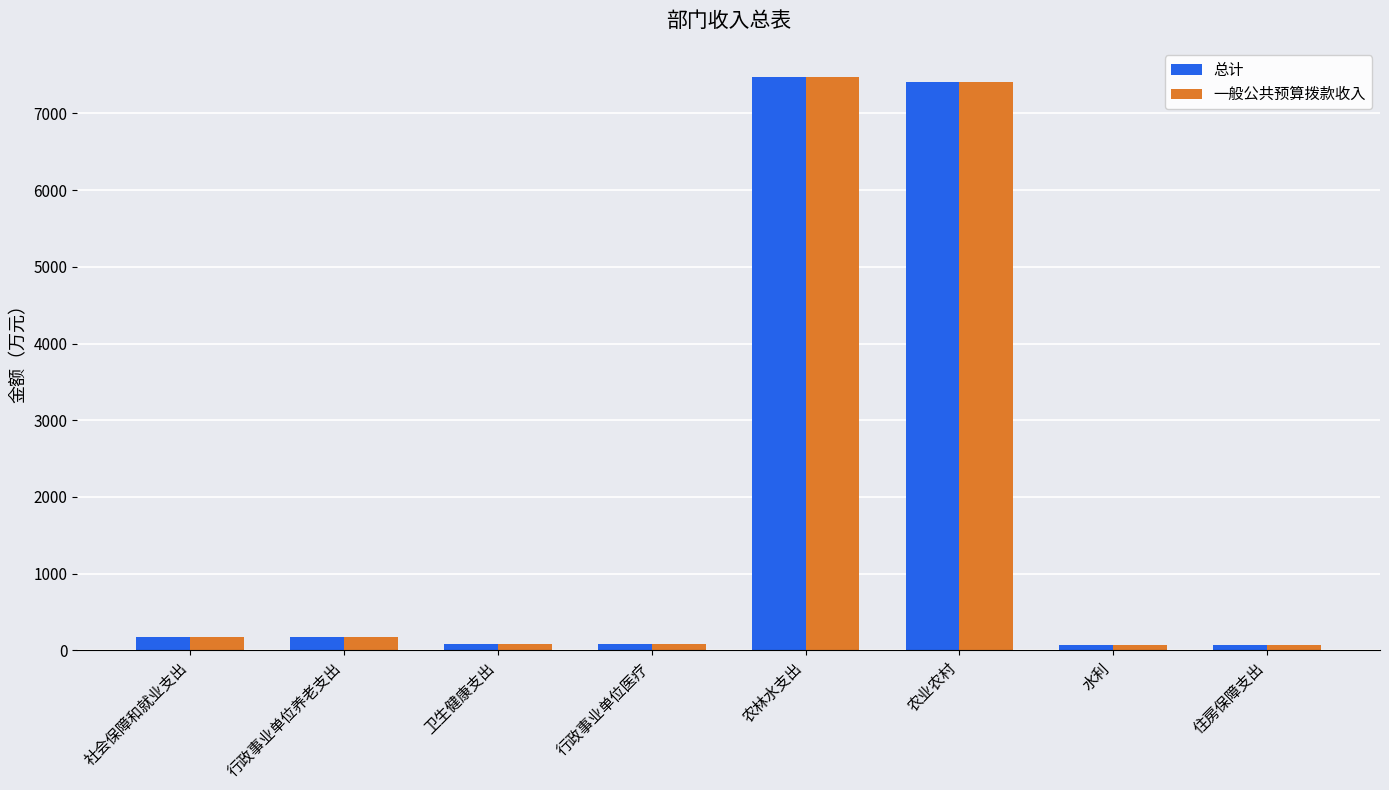

Read the 总计 value at 行政事业单位养老支出.

168.5